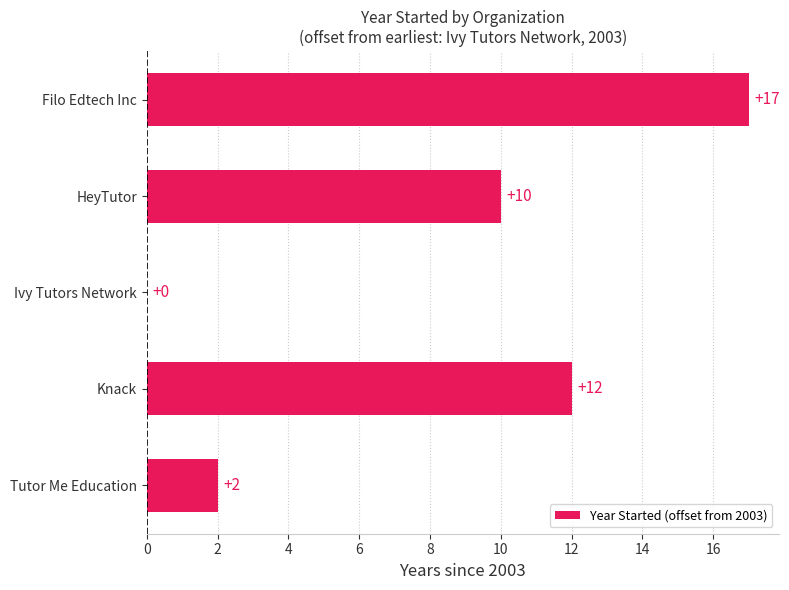

Reading bottom to top, transcribe all the data shown in this chart.

Tutor Me Education=2	Knack=12	Ivy Tutors Network=0	HeyTutor=10	Filo Edtech Inc=17